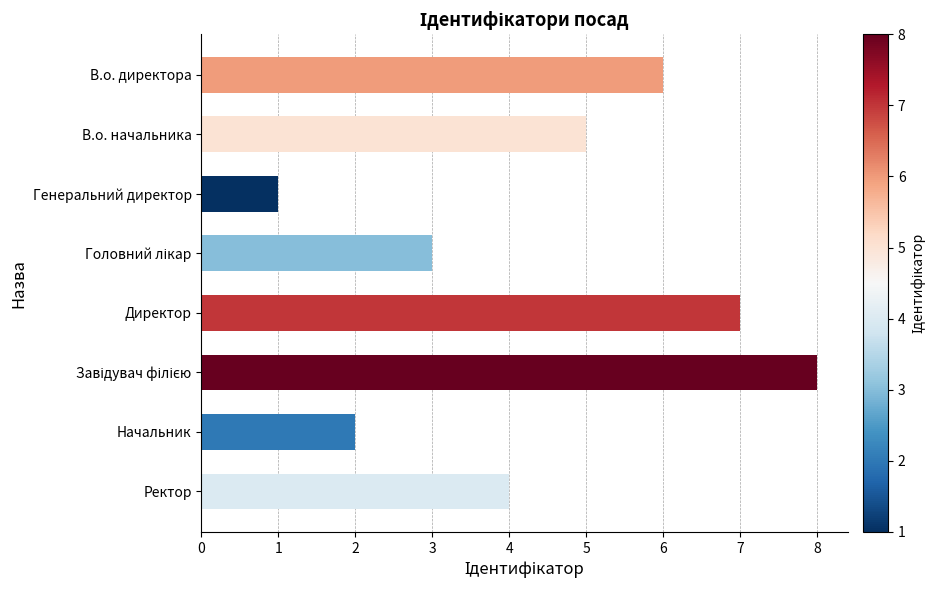

Which label corresponds to the smallest value in the chart?

Генеральний директор